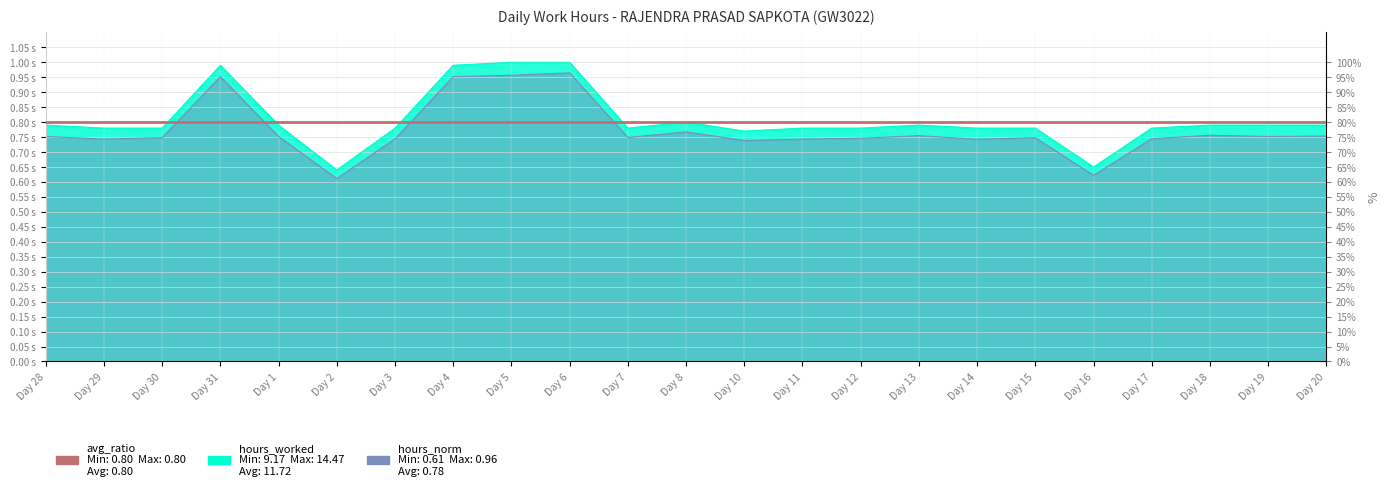

At which category is the sum across all series the highest?

Day 6